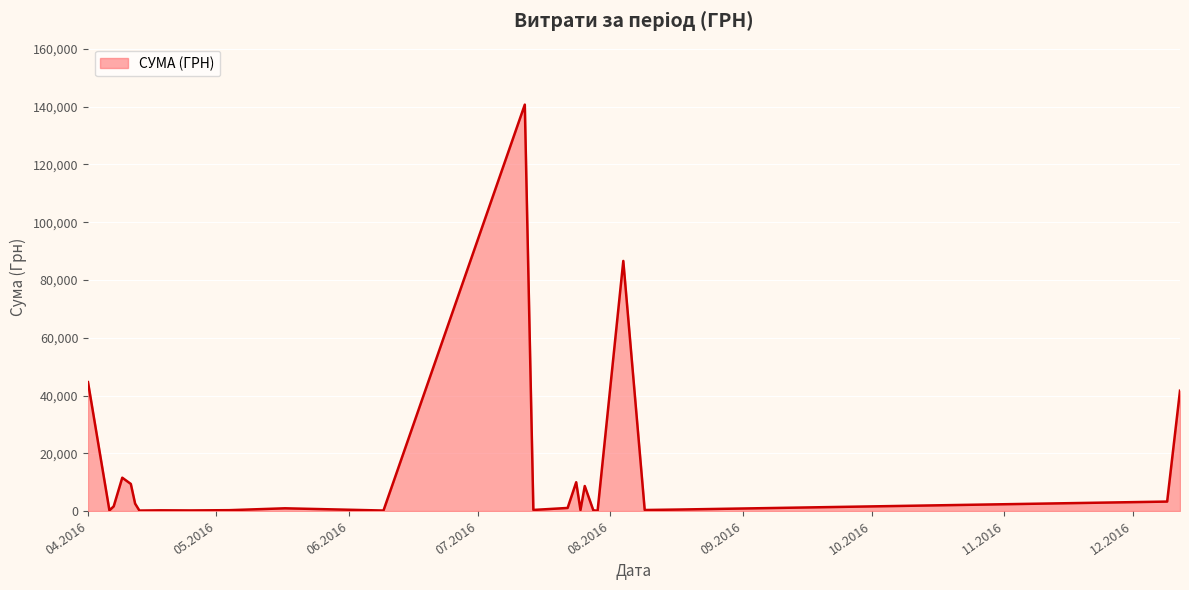

What is the maximum value shown in the chart?

140706.2